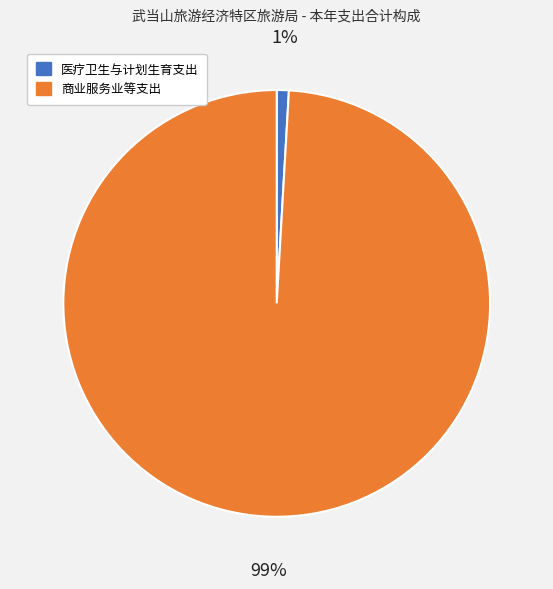

Does any single category account for the majority?

Yes